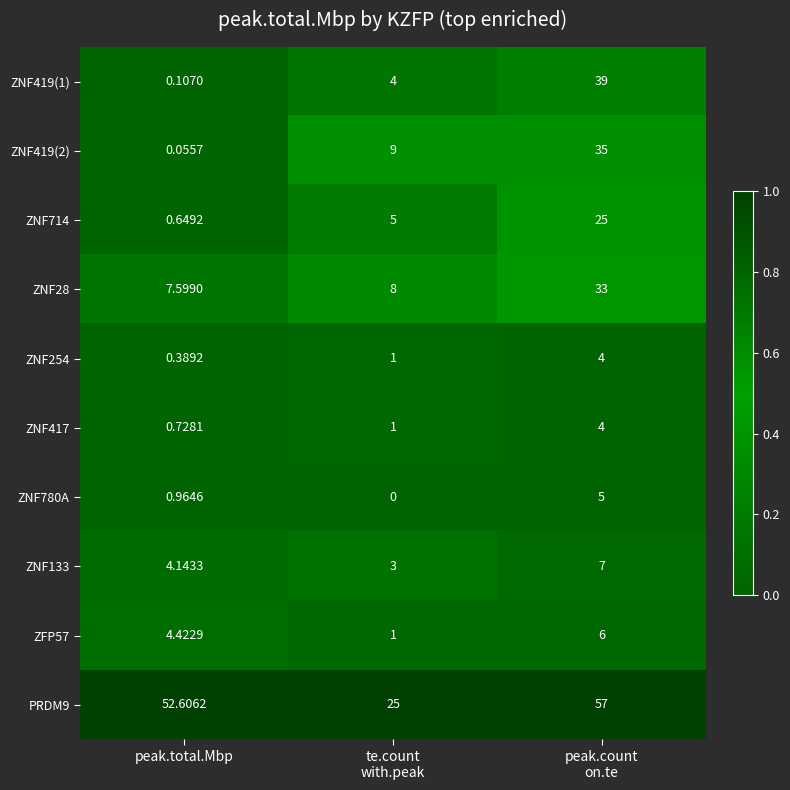

Which series has the largest total across all categories?

PRDM9